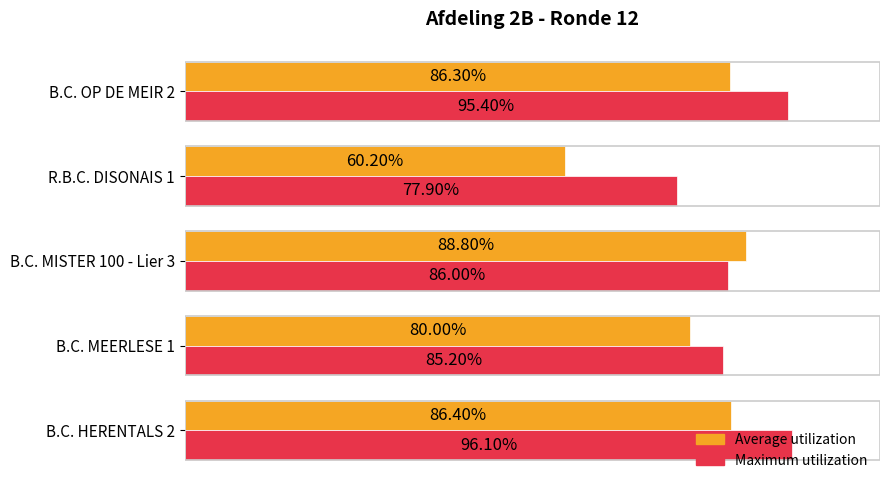

What are all the series names shown in the legend?

Average utilization, Maximum utilization